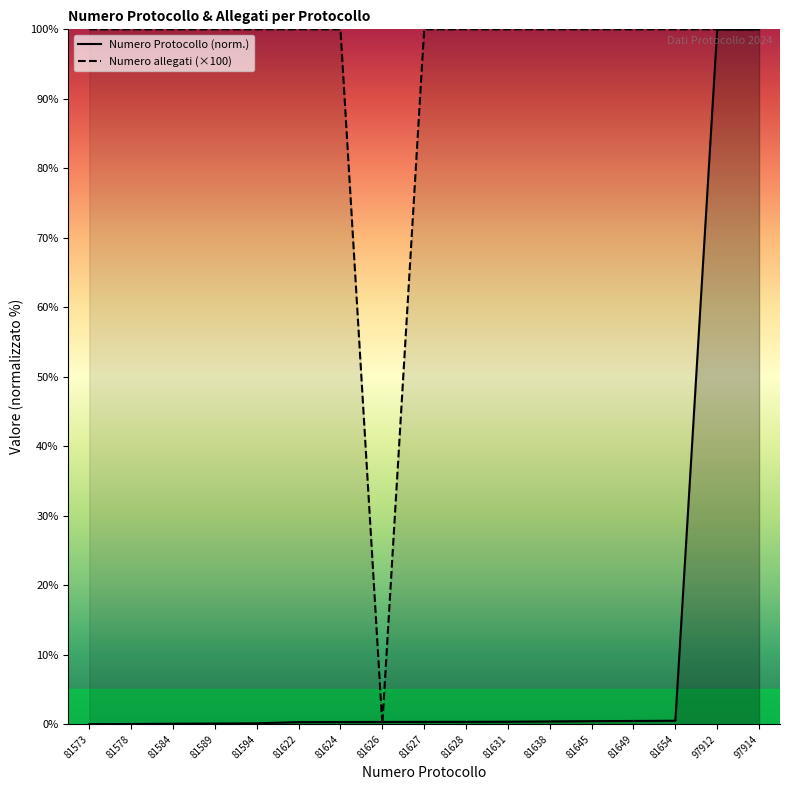

Which category has the lowest value in the Numero allegati series?

81626